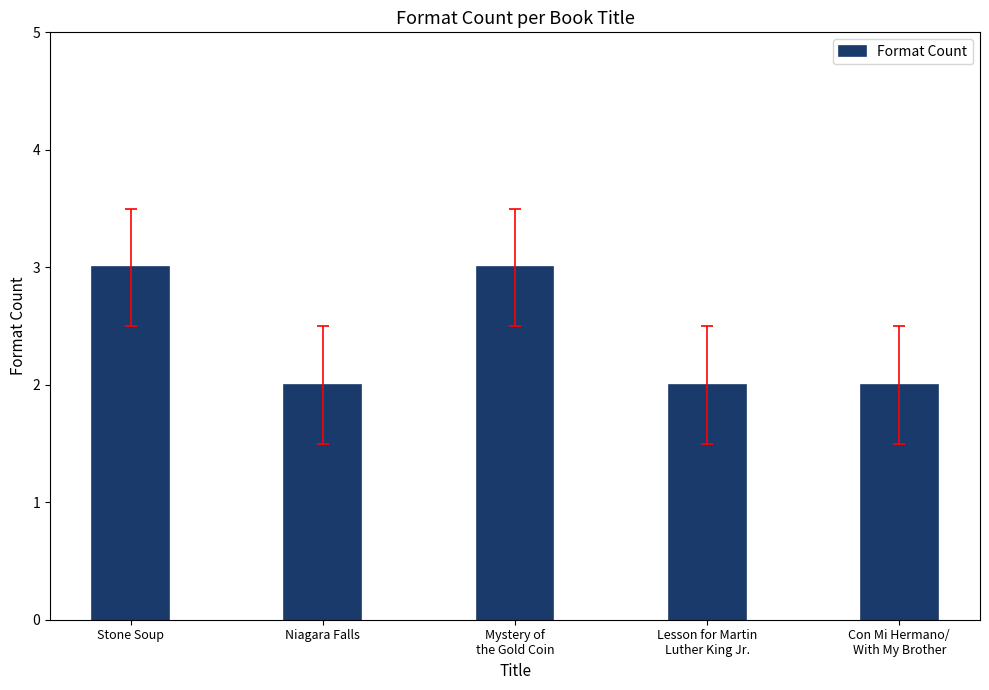

Is it true that the value at Lesson for Martin
Luther King Jr. is 2?

True